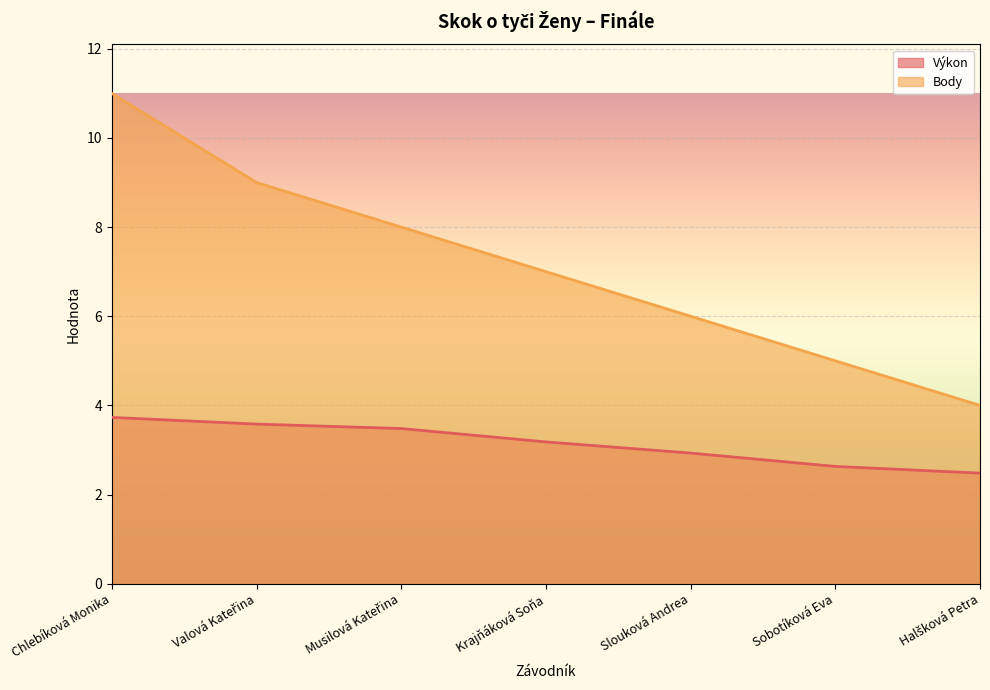

What is the difference between the Body values at Halšková Petra and Chlebíková Monika?

7.0